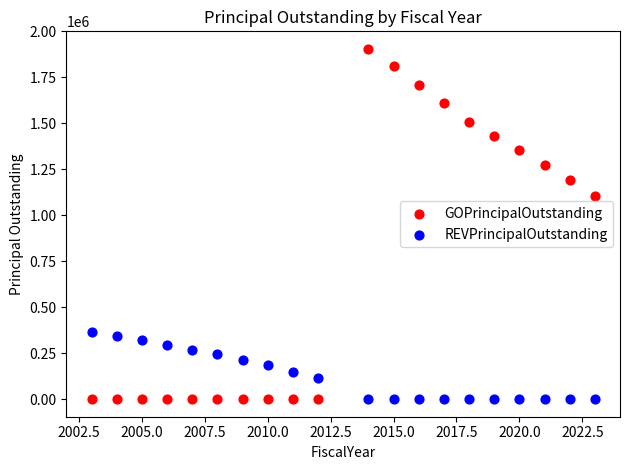

Which series has the largest Y range (max minus min)?

GOPrincipalOutstanding